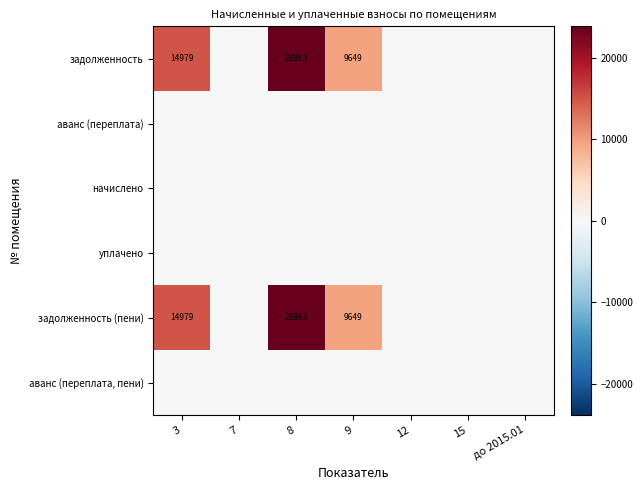

Count the number of categories in the chart.

7